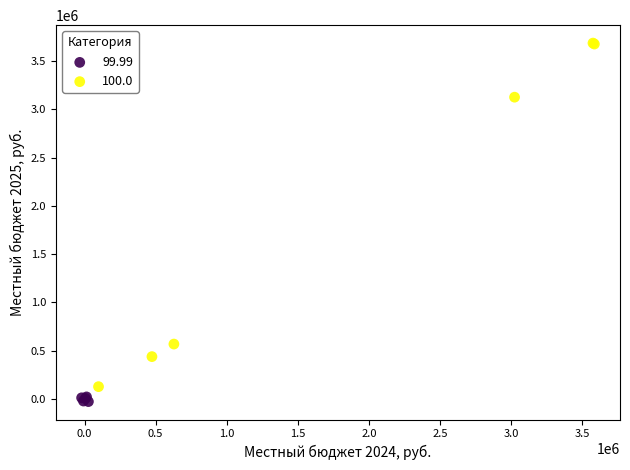

Which series contains the highest Y value?

100.0